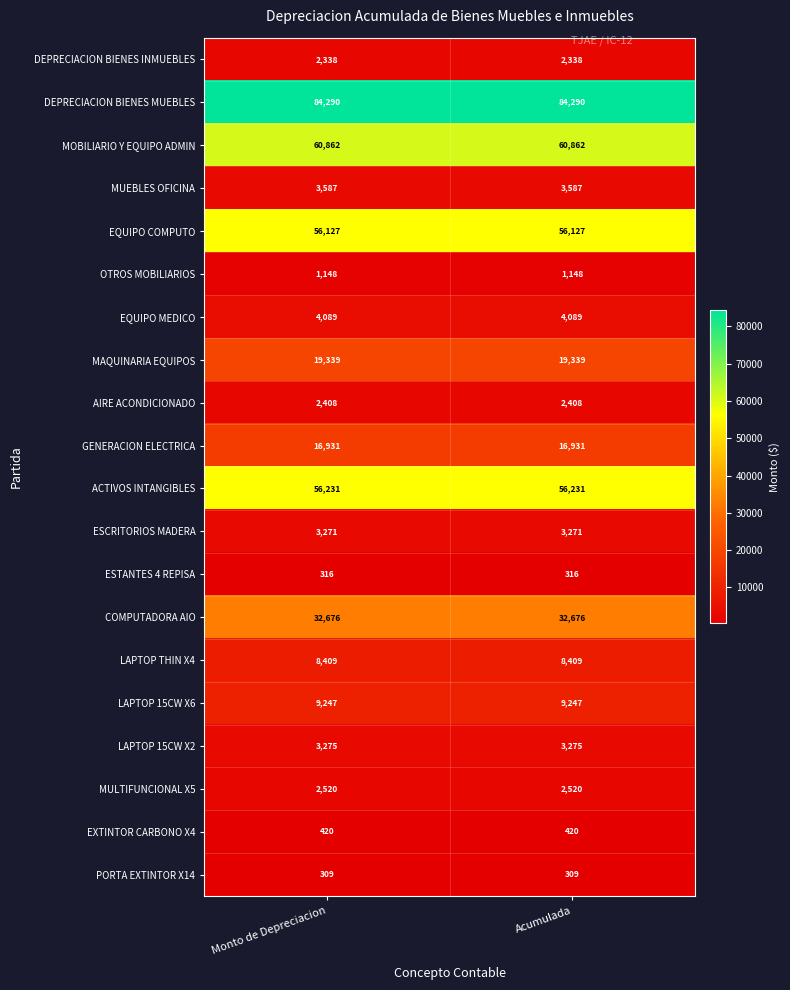

What is the spread (max minus min) of values at Acumulada?

83981